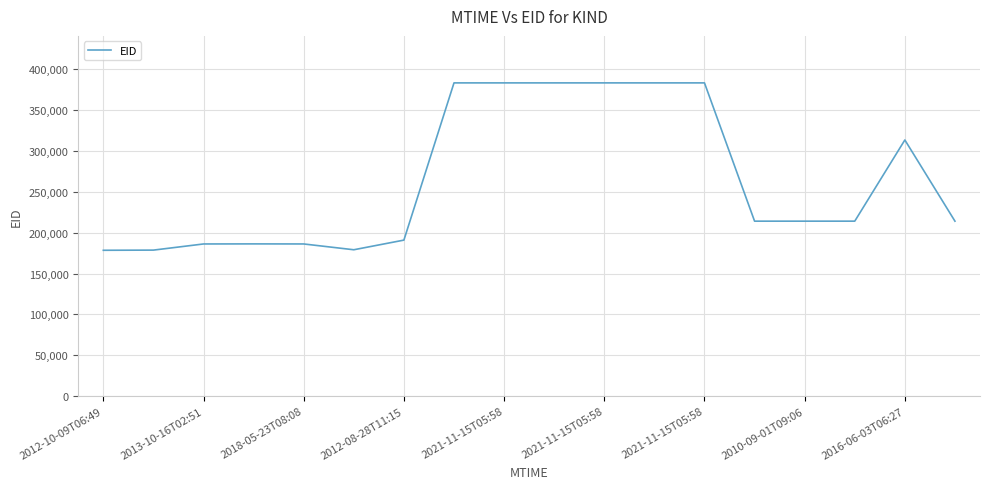

What is the difference between the maximum and minimum values?

204691